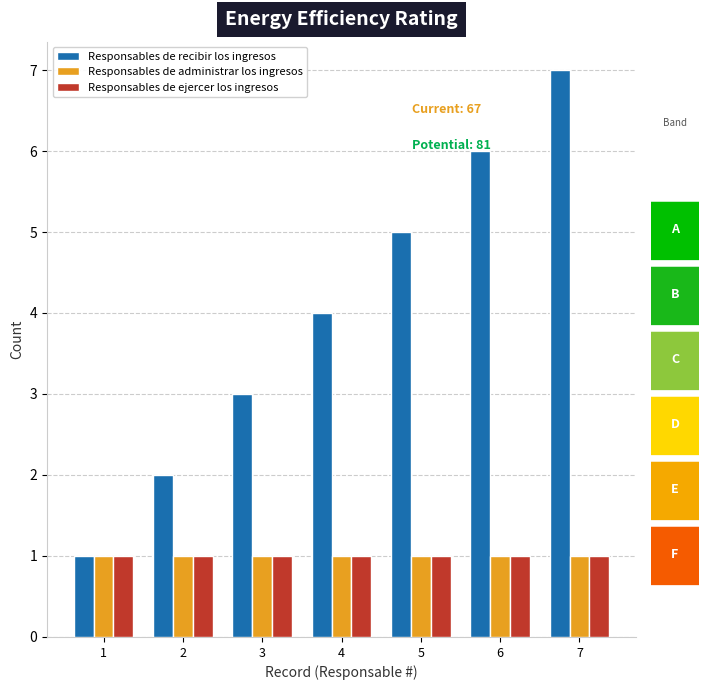

How many bars are there in total?

21